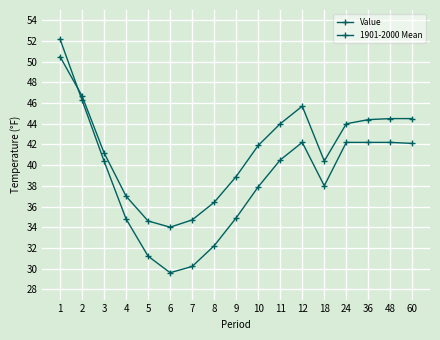

Between which two adjacent categories do 1901-2000 Mean and Value first intersect?

1 and 2